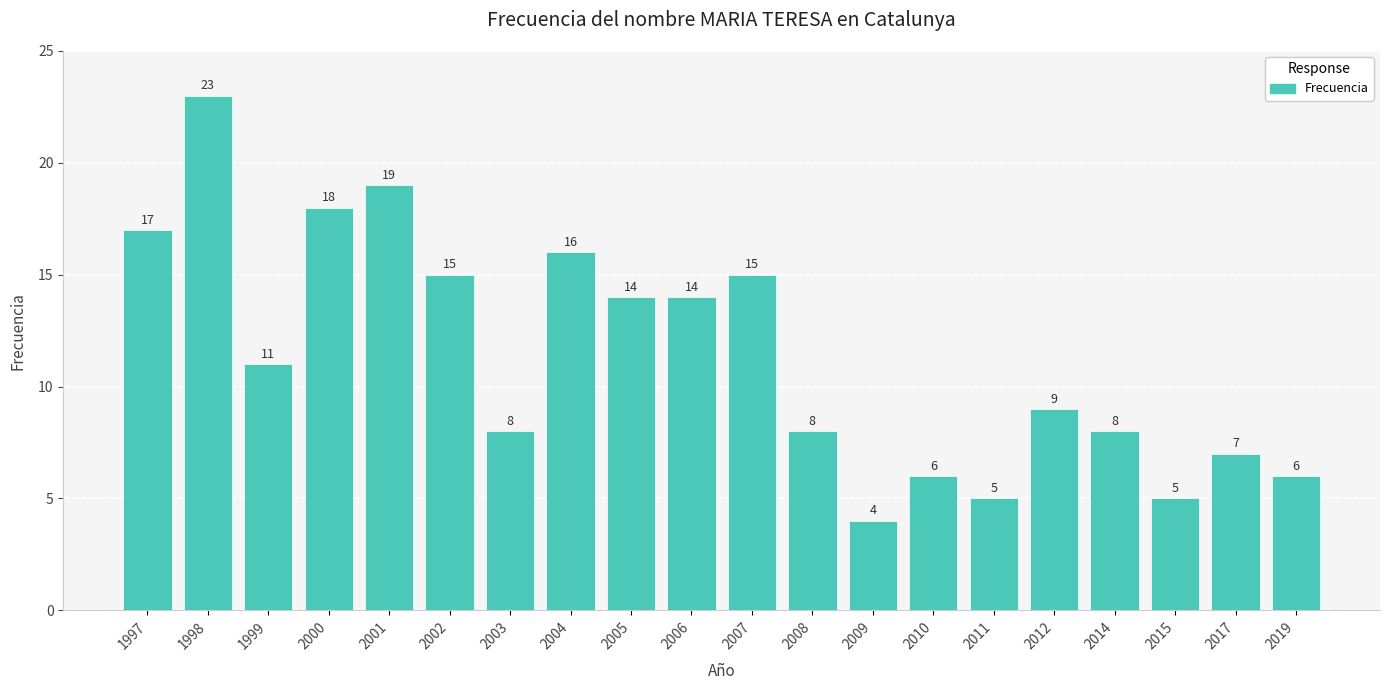

Is it true that the value at 2010 is 6?

True